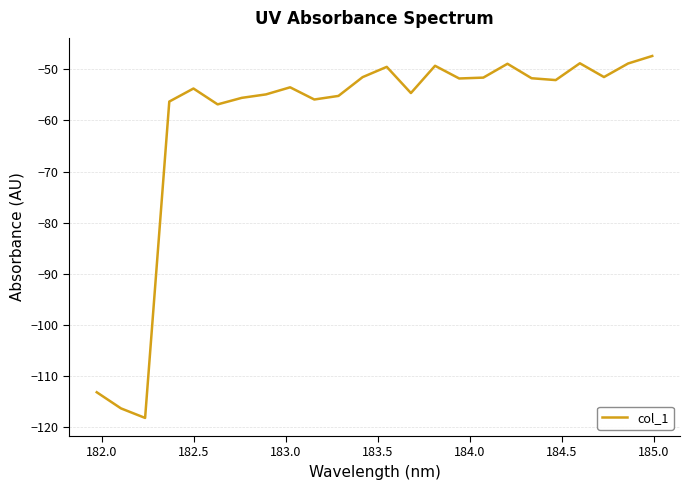

How many interior local peaks (higher than both neighbors) does the data have?

6